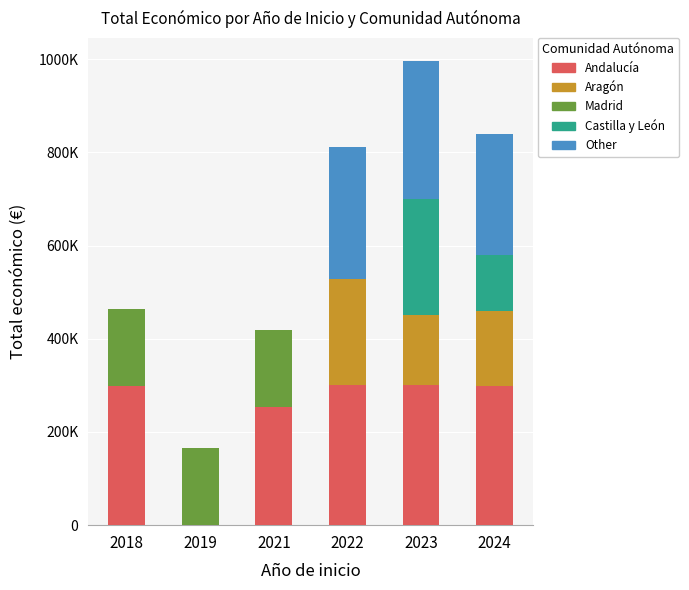

List the labels in order of Castilla y León value, largest first.

2023, 2024, 2018, 2019, 2021, 2022